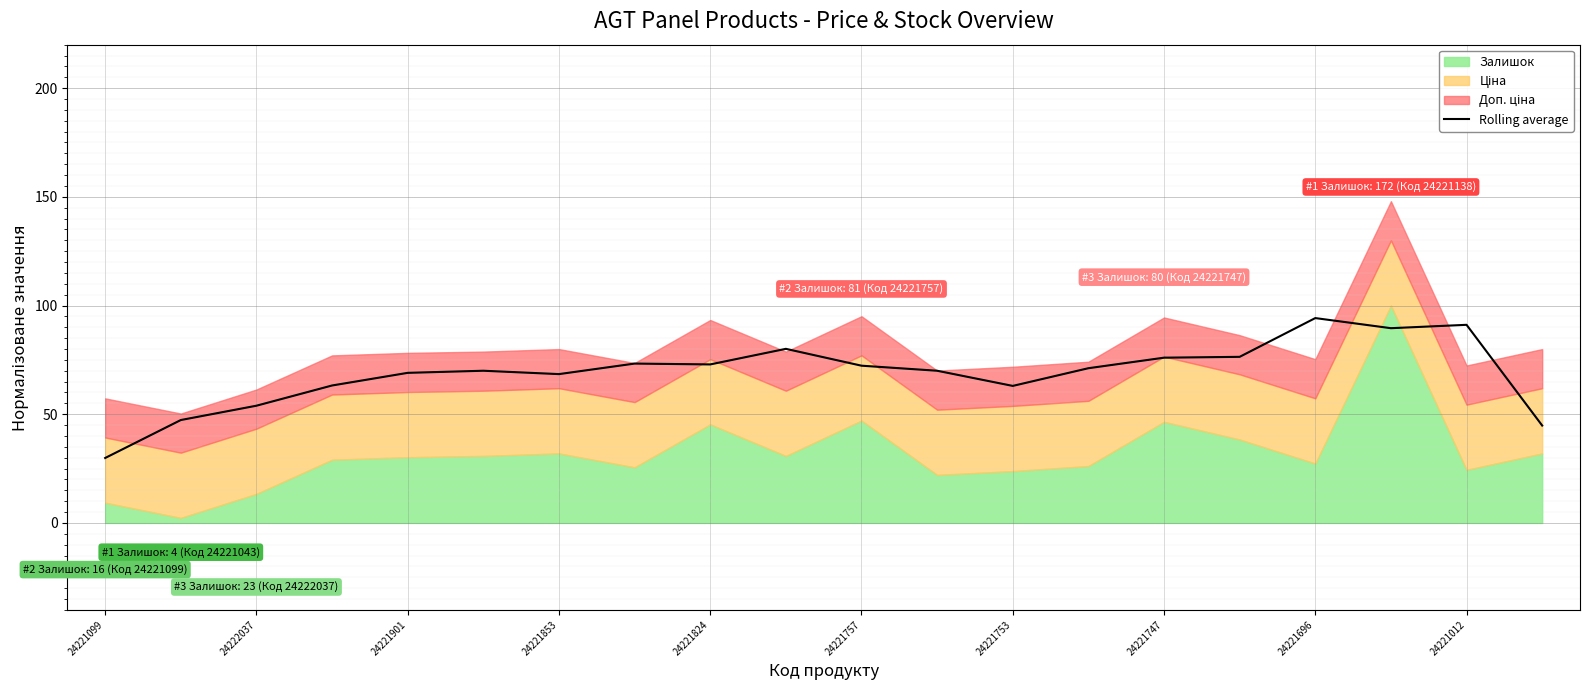

The value of Rolling average at 24221757 is 20.2. True or false?

False